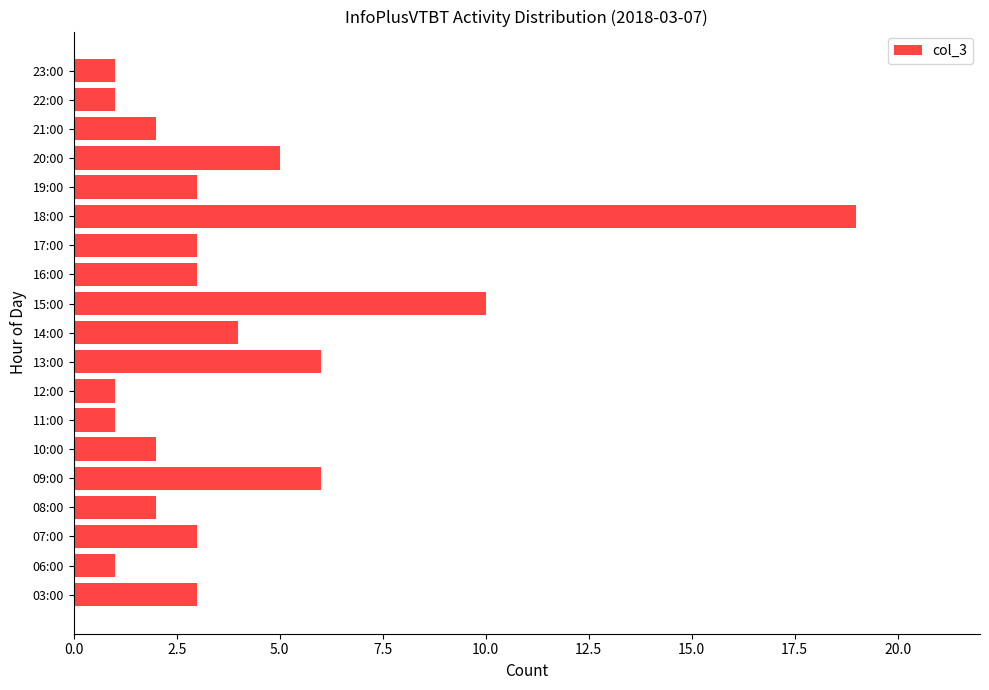

What is the greatest value displayed?

19